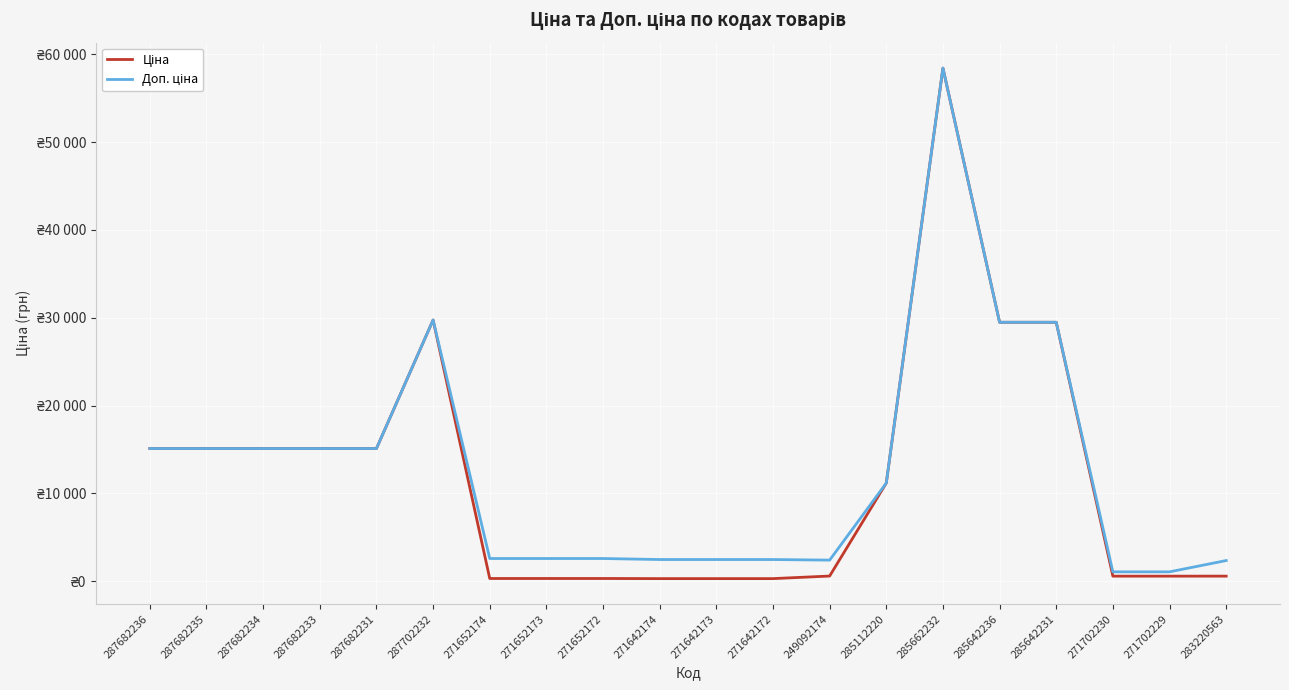

Does the chart have visible grid lines?

Yes